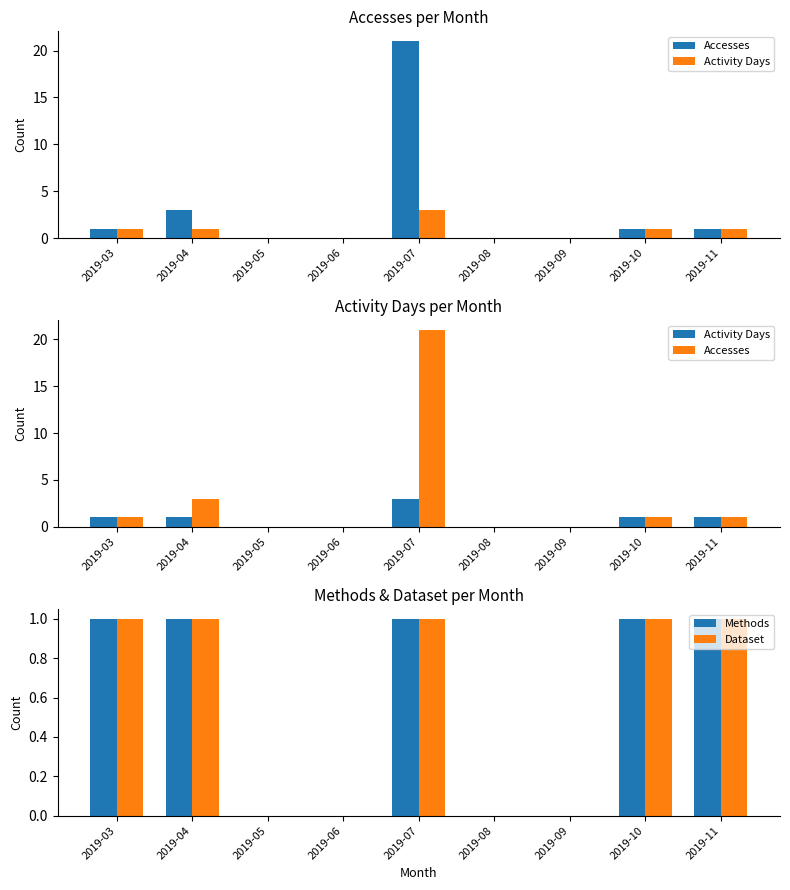

What is the maximum value for Accesses?

21